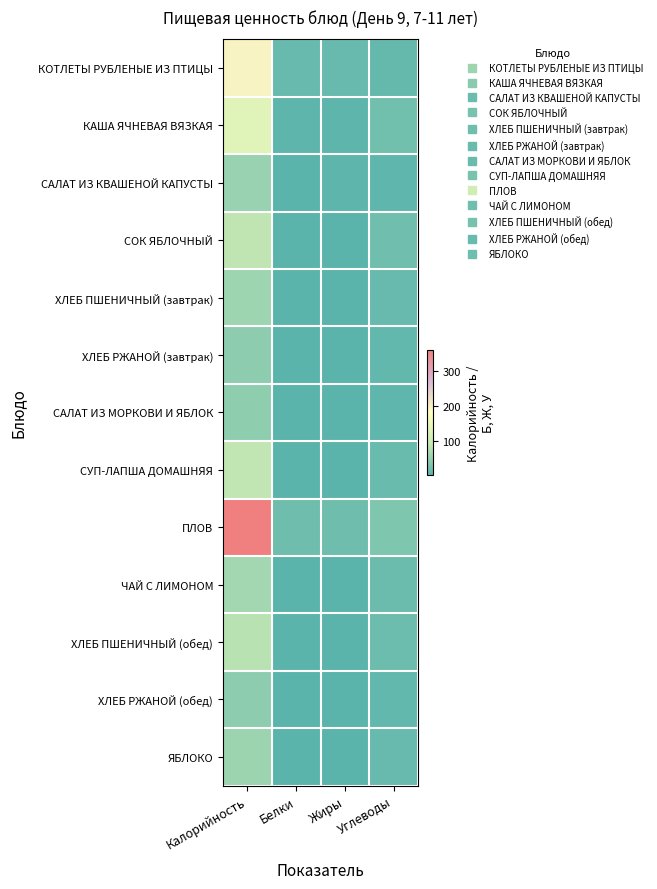

How many distinct data groups are displayed?

13